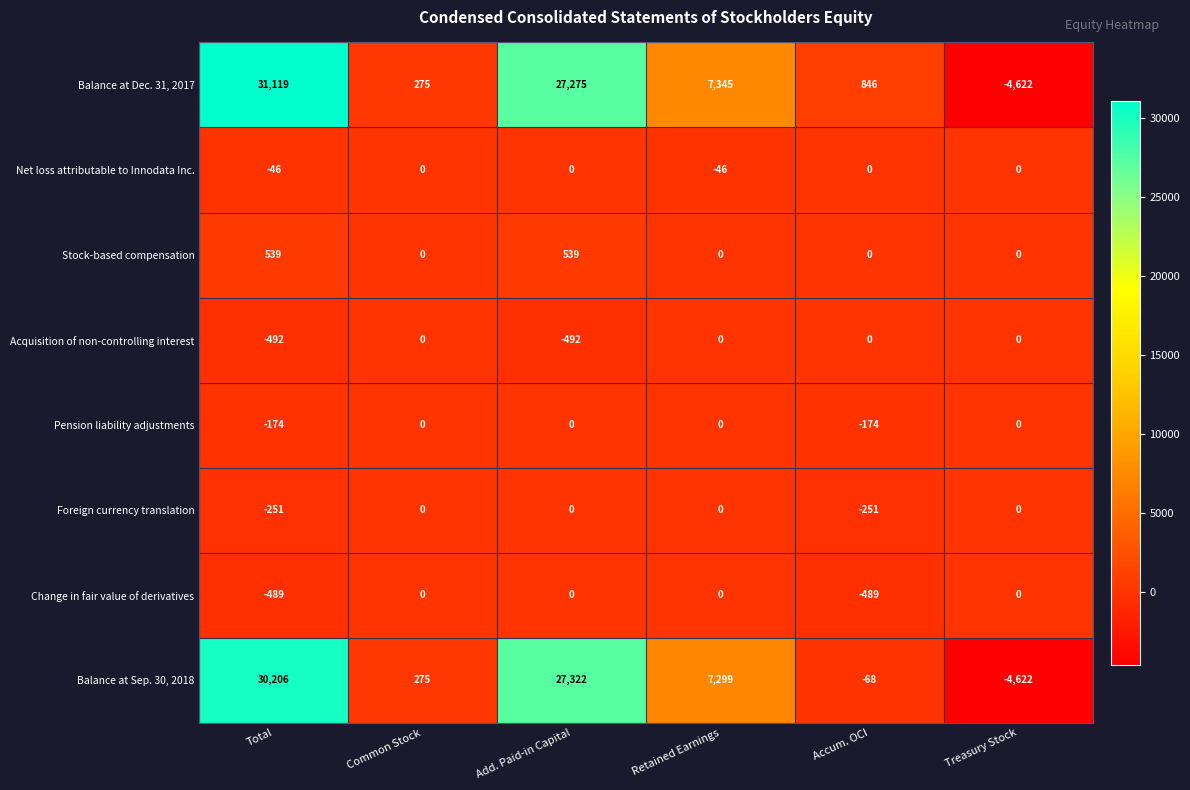

What is the total value across all series at Total?

60412